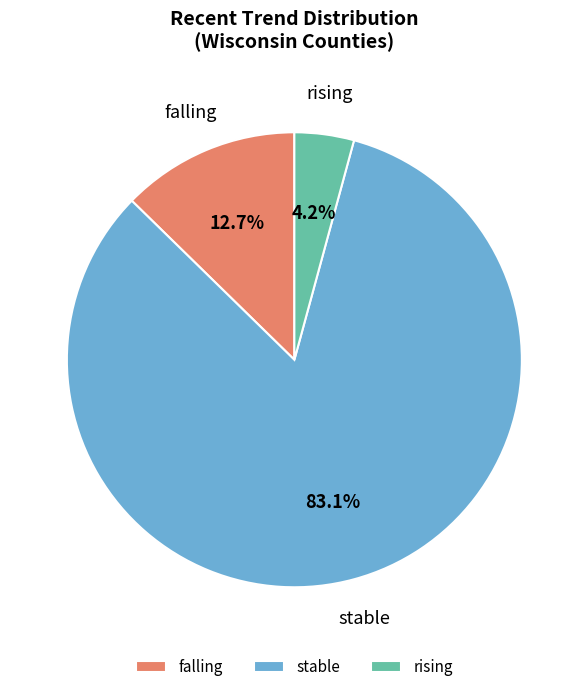

Rank the categories by value from highest to lowest.

stable, falling, rising